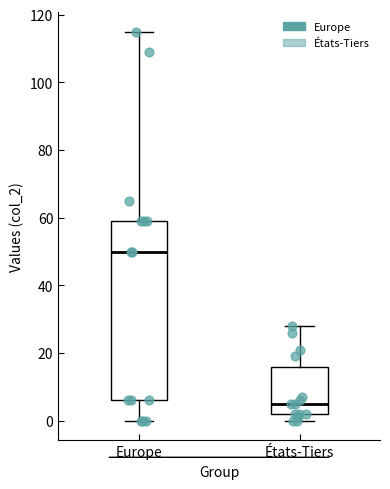

Which box is the tallest, from its lower edge to its upper edge?

Europe